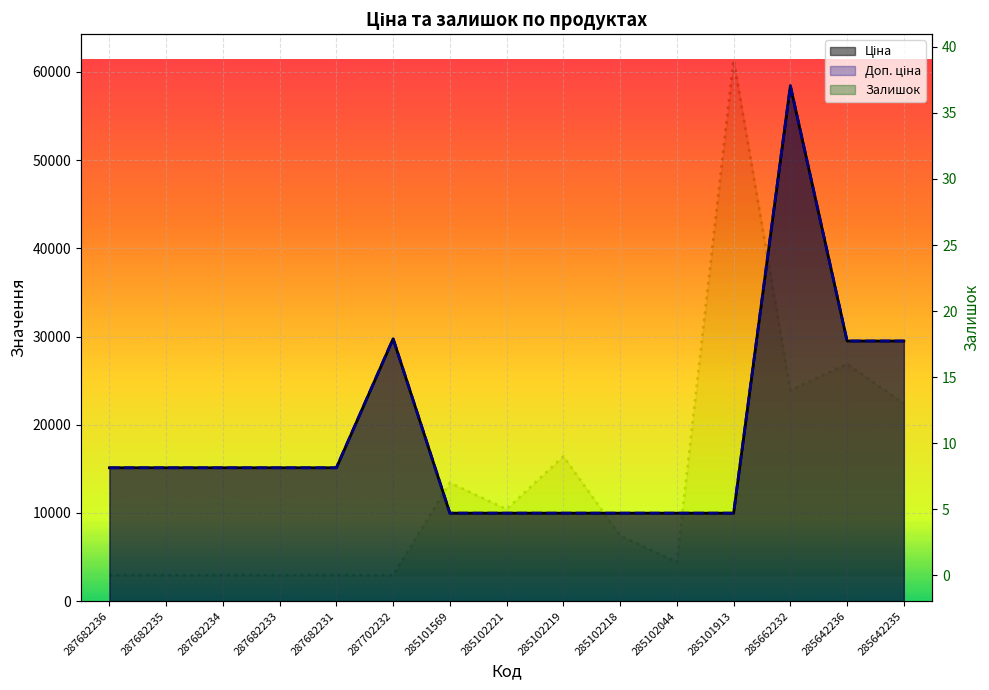

True or false: Залишок and Ціна cross at least once.

False